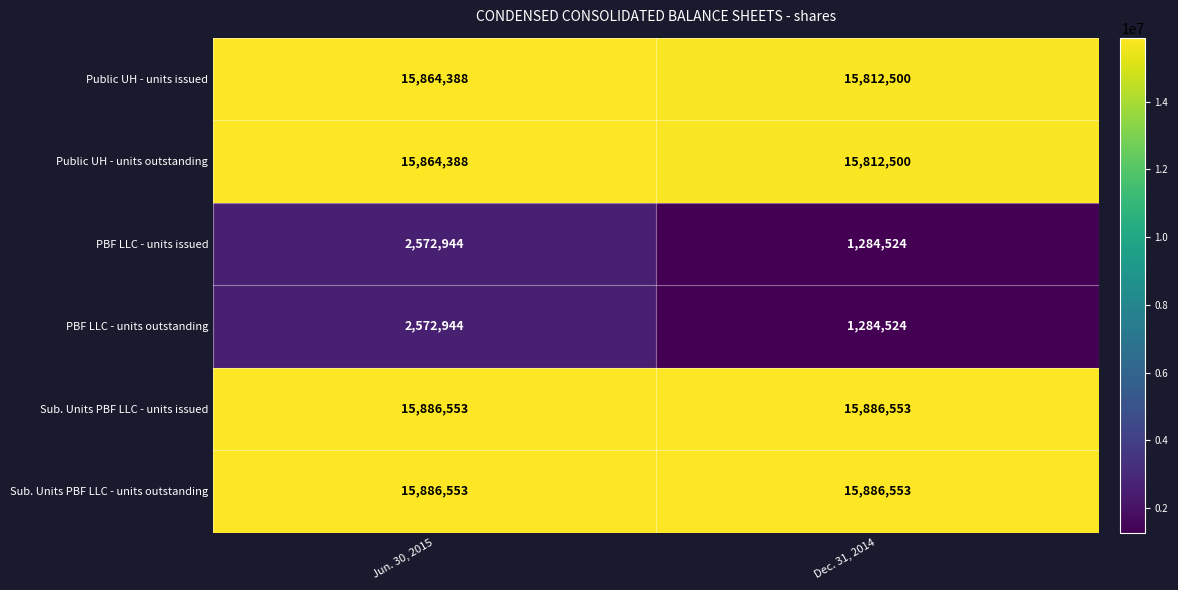

The Sub. Units PBF LLC - units outstanding series shows 15886553 at Dec. 31, 2014. True or false?

True